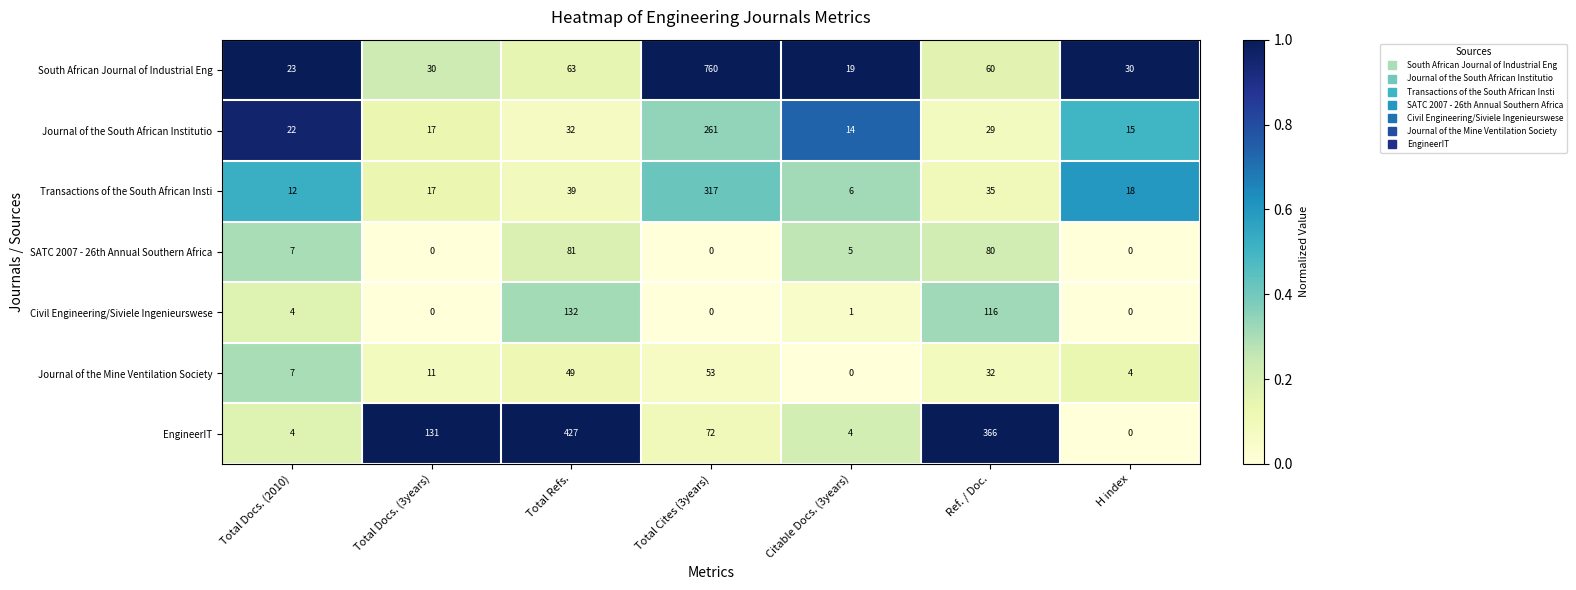

Is it true that Transactions of the South African Insti equals 317 at Total Cites (3years)?

True